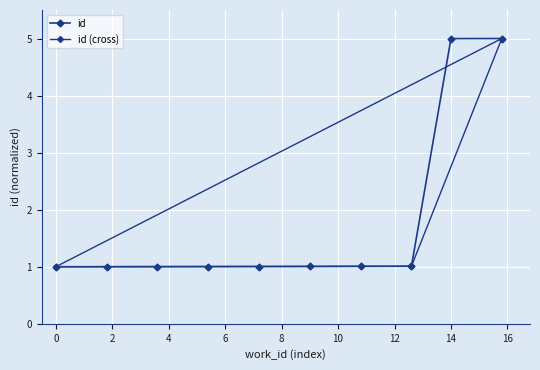

What is the average value?

1.8